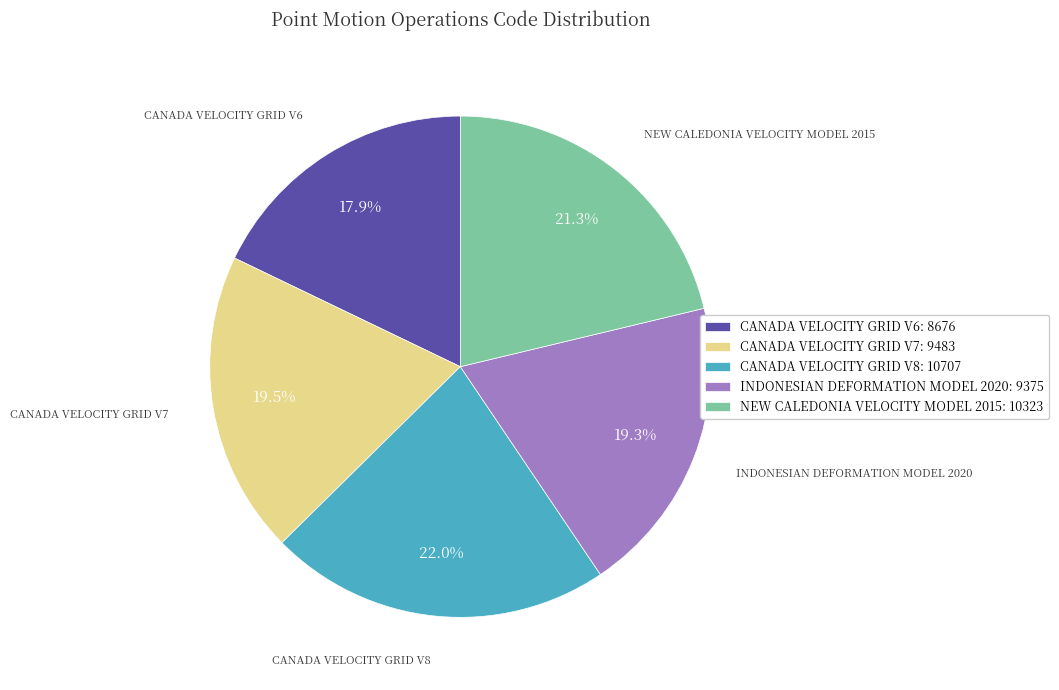

Which slice is the largest?

CANADA VELOCITY GRID V8: 10707